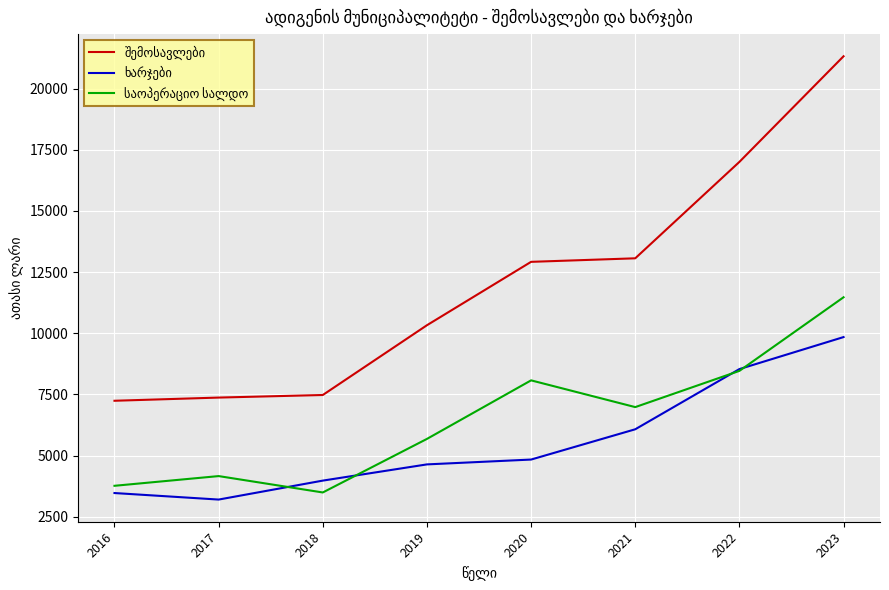

At which category does the chart reach its peak across all series?

2023